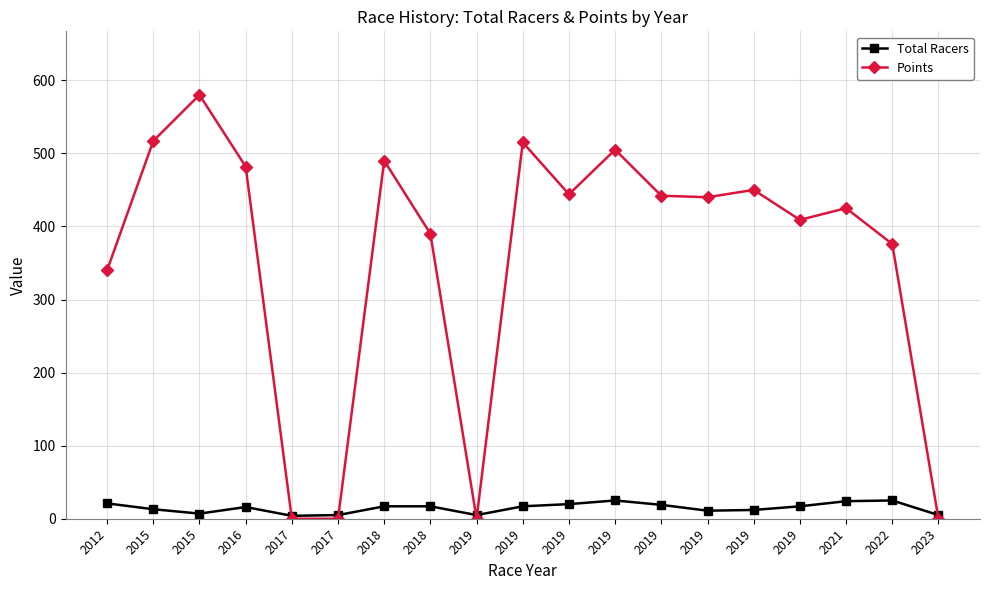

How many lines are shown in the chart?

2